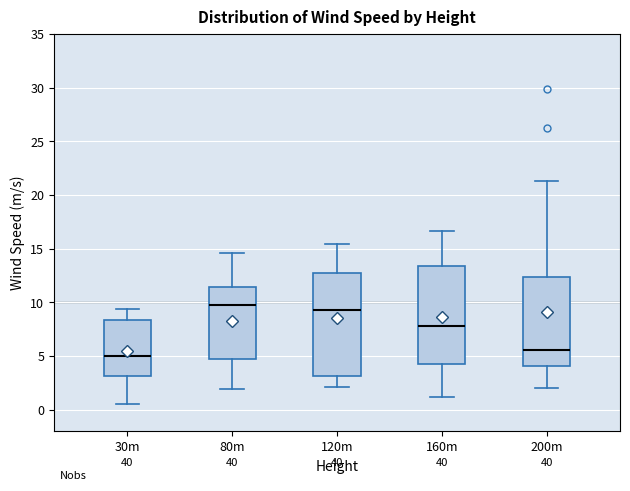

Reading left to right, read every box against the y-axis: the position of its median line, the range the box covers, and the ends of its whiskers. The values are not printed on the chart, so give them approximately, as read against the axis.

30m: median 5.0, box 3.0 to 8.5, whiskers 0.5 to 9.5
80m: median 9.5, box 4.5 to 11.5, whiskers 2.0 to 14.5
120m: median 9.5, box 3.0 to 13.0, whiskers 2.0 to 15.5
160m: median 8.0, box 4.0 to 13.5, whiskers 1.0 to 16.5
200m: median 5.5, box 4.0 to 12.5, whiskers 2.0 to 21.5